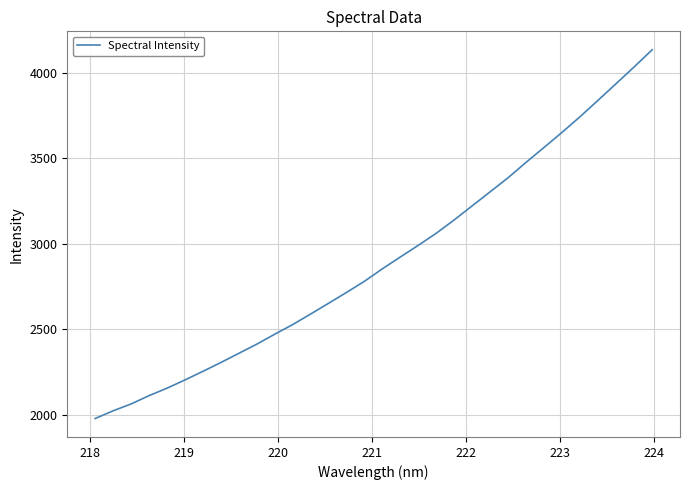

What is the difference between the maximum and minimum values?

2159.5